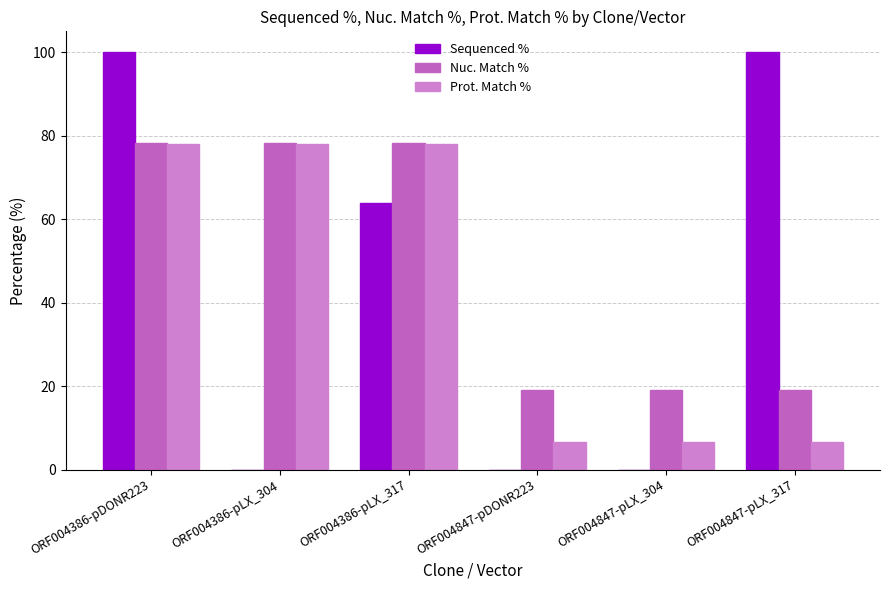

Is the value of Nuc. Match % at ORF004386-pLX_304 greater than the value of Sequenced % at ORF004386-pLX_304?

Yes